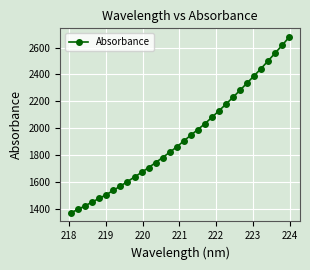

What is the minimum value shown in the chart?

1371.5